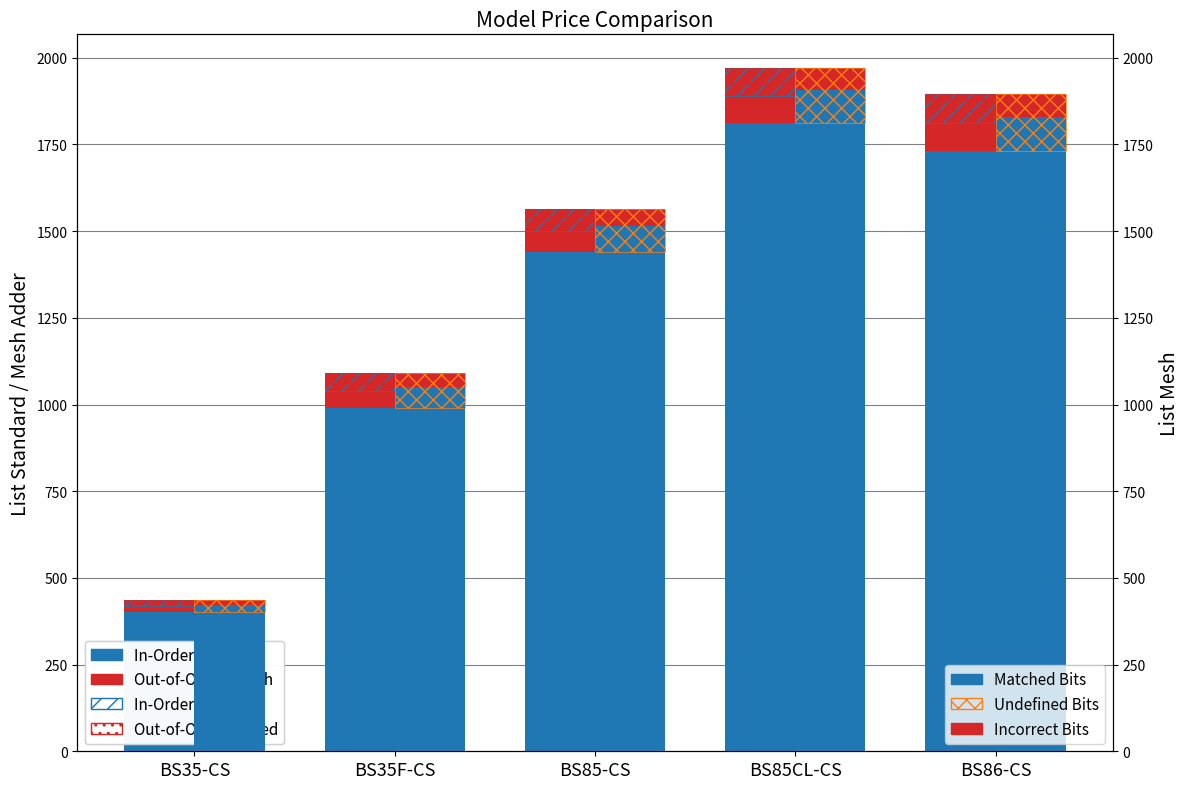

What is the label of the 5th bar from the right?

BS35-CS